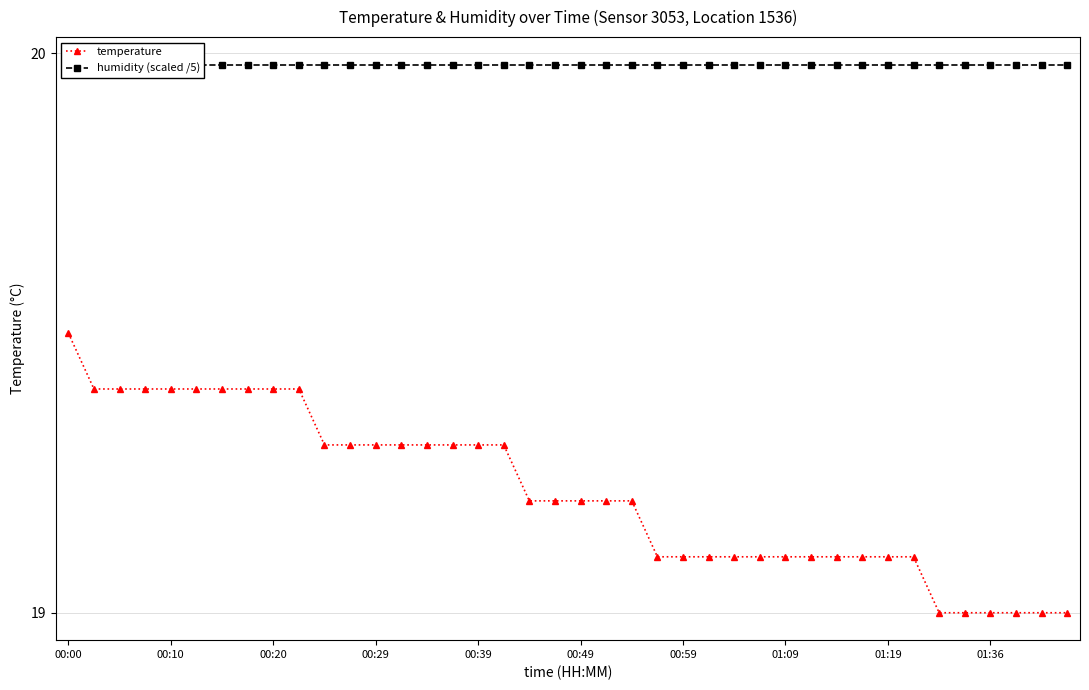

The temperature series shows 32.7 at 22. True or false?

False